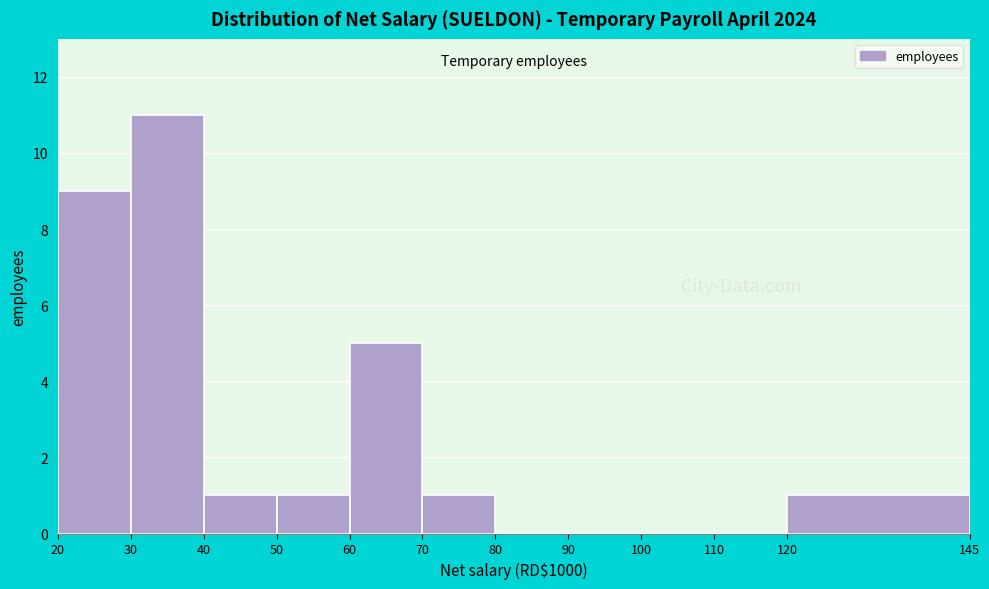

Which range on the x-axis has the tallest bar?

30 to 40